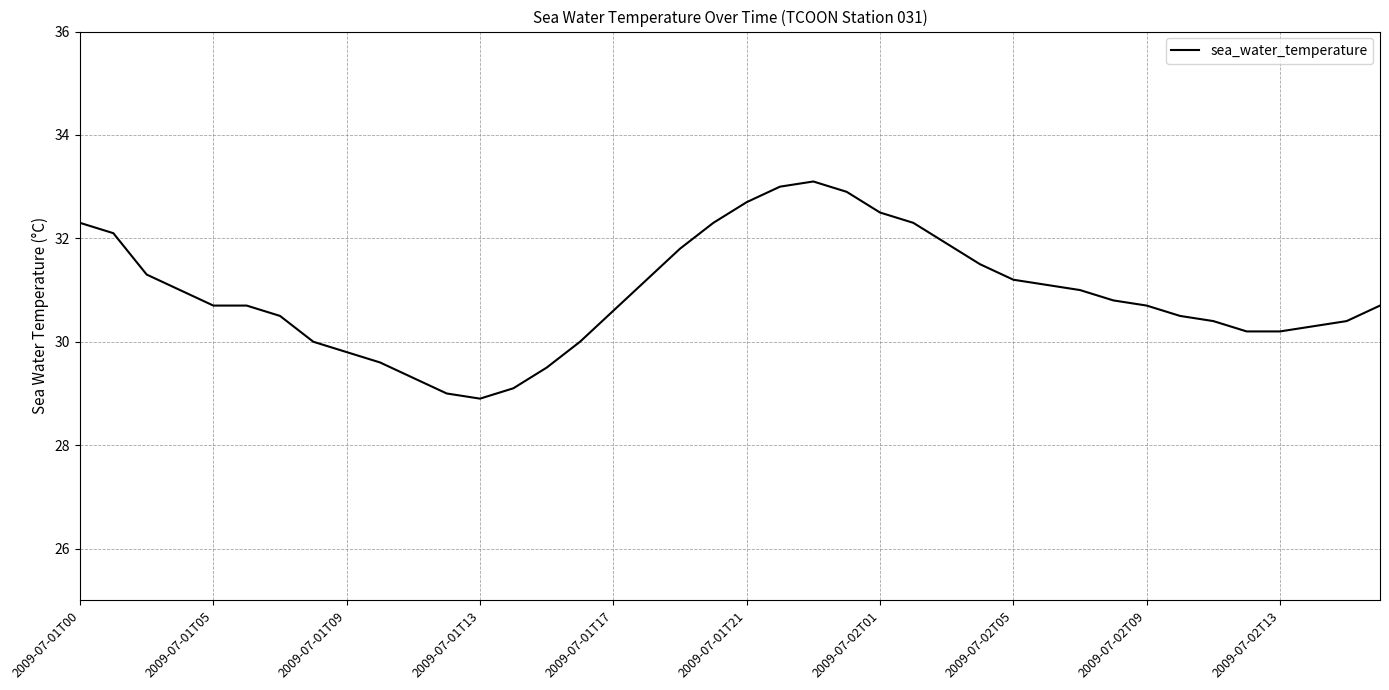

What is the smallest value displayed?

28.9